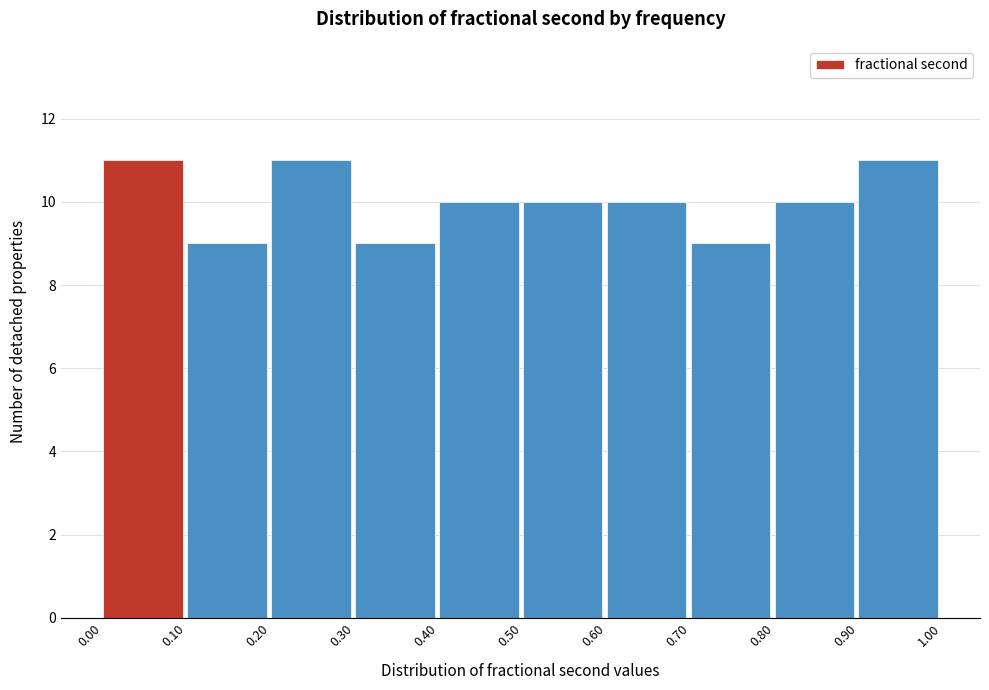

Reading left to right, list every bar in this chart as the range it spans on the x-axis followed by its height. The values are not printed on the chart, so give them approximately, as read against the axis.

0.00 to 0.10: 11
0.10 to 0.20: 9
0.20 to 0.30: 11
0.30 to 0.40: 9
0.40 to 0.50: 10
0.50 to 0.60: 10
0.60 to 0.70: 10
0.70 to 0.80: 9
0.80 to 0.90: 10
0.90 to 1.00: 11